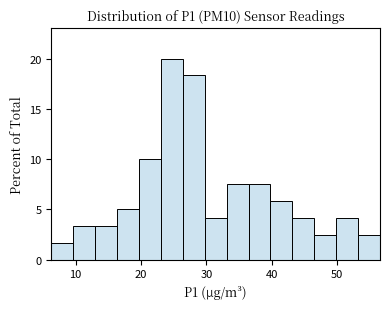

Around what value on the x-axis is the tallest bar? Give the approximate position of its centre, as read against the axis.

25